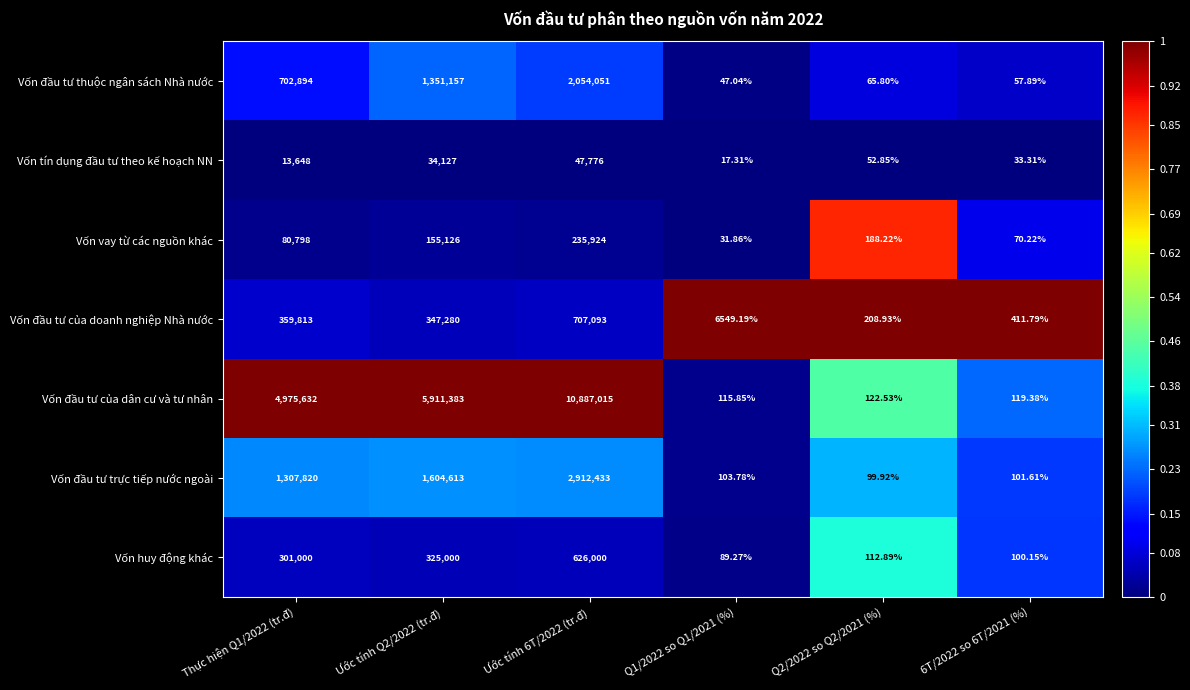

List the series in order of their peak value, lowest first.

Vốn tín dụng đầu tư theo kế hoạch NN, Vốn vay từ các nguồn khác, Vốn huy động khác, Vốn đầu tư của doanh nghiệp Nhà nước, Vốn đầu tư thuộc ngân sách Nhà nước, Vốn đầu tư trực tiếp nước ngoài, Vốn đầu tư của dân cư và tư nhân